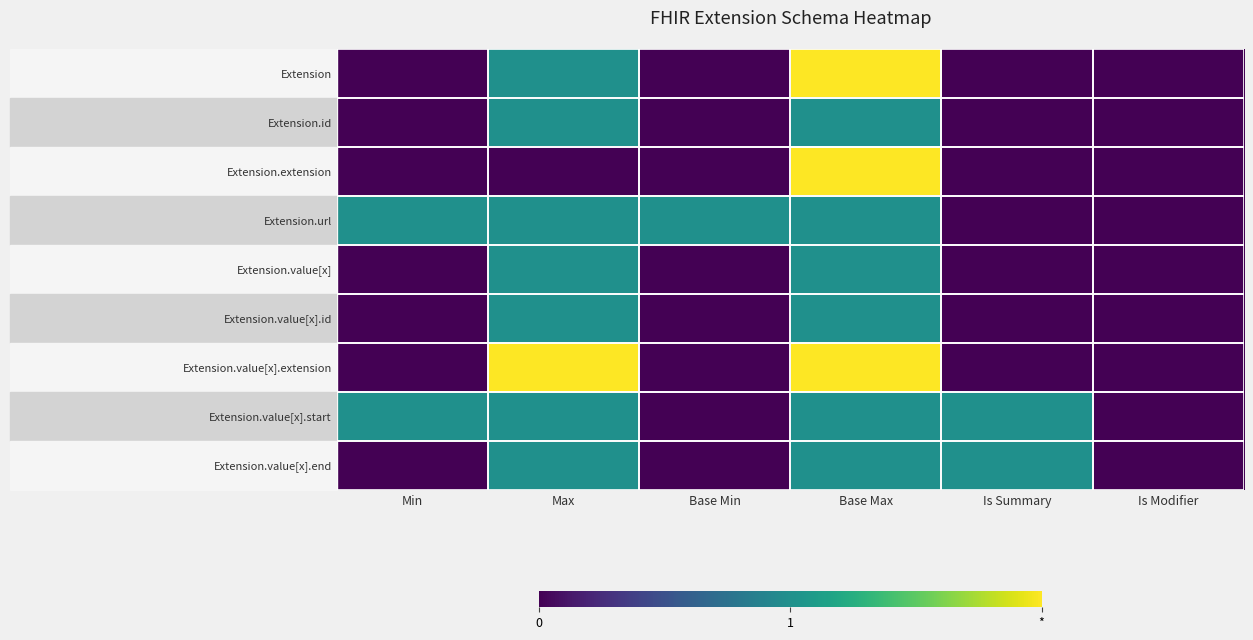

Reading left to right, list all the values displayed in this chart.

Extension: Min=0	Max=1	Base Min=0	Base Max=2	Is Summary=0	Is Modifier=0
Extension.id: Min=0	Max=1	Base Min=0	Base Max=1	Is Summary=0	Is Modifier=0
Extension.extension: Min=0	Max=0	Base Min=0	Base Max=2	Is Summary=0	Is Modifier=0
Extension.url: Min=1	Max=1	Base Min=1	Base Max=1	Is Summary=0	Is Modifier=0
Extension.value[x]: Min=0	Max=1	Base Min=0	Base Max=1	Is Summary=0	Is Modifier=0
Extension.value[x].id: Min=0	Max=1	Base Min=0	Base Max=1	Is Summary=0	Is Modifier=0
Extension.value[x].extension: Min=0	Max=2	Base Min=0	Base Max=2	Is Summary=0	Is Modifier=0
Extension.value[x].start: Min=1	Max=1	Base Min=0	Base Max=1	Is Summary=1	Is Modifier=0
Extension.value[x].end: Min=0	Max=1	Base Min=0	Base Max=1	Is Summary=1	Is Modifier=0